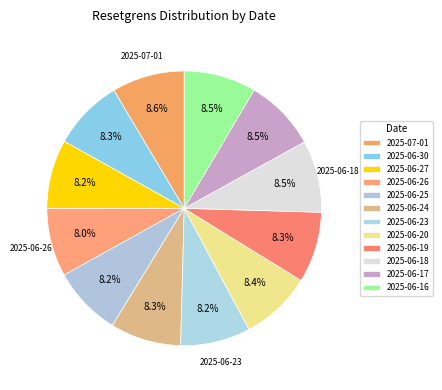

Rank the categories by value from highest to lowest.

2025-07-01, 2025-06-16, 2025-06-18, 2025-06-17, 2025-06-20, 2025-06-19, 2025-06-24, 2025-06-30, 2025-06-23, 2025-06-25, 2025-06-27, 2025-06-26